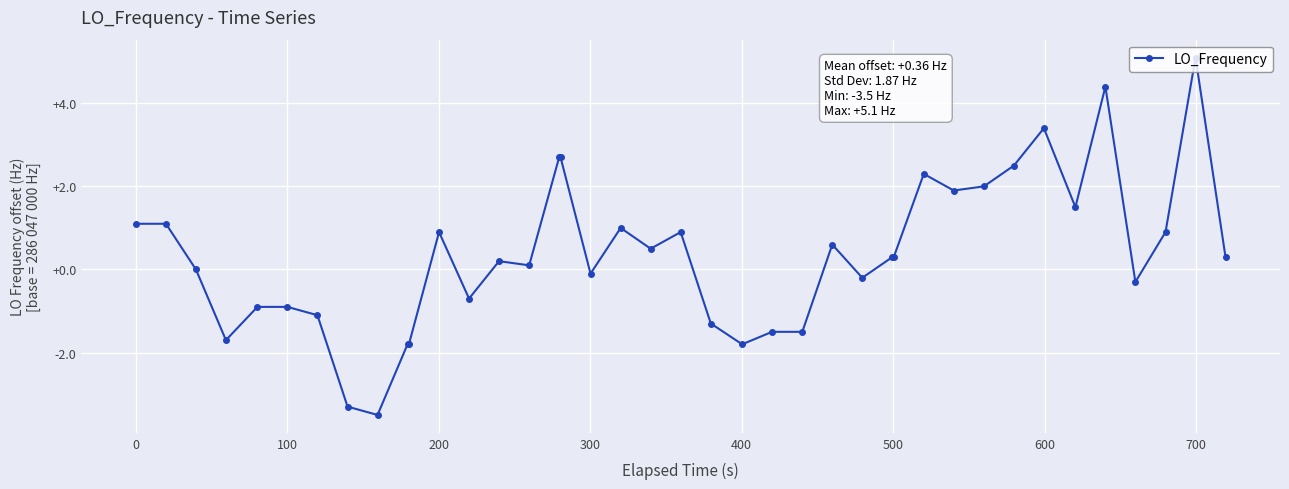

How many distinct data groups are displayed?

1